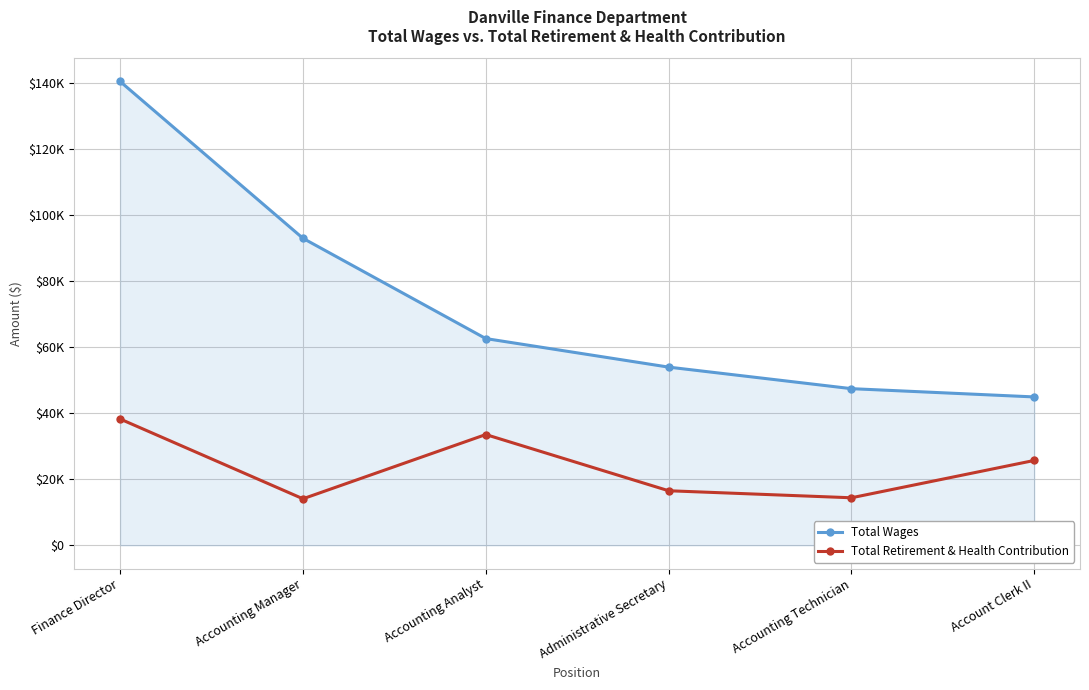

What is the label of the 5th point from the right?

Accounting Manager